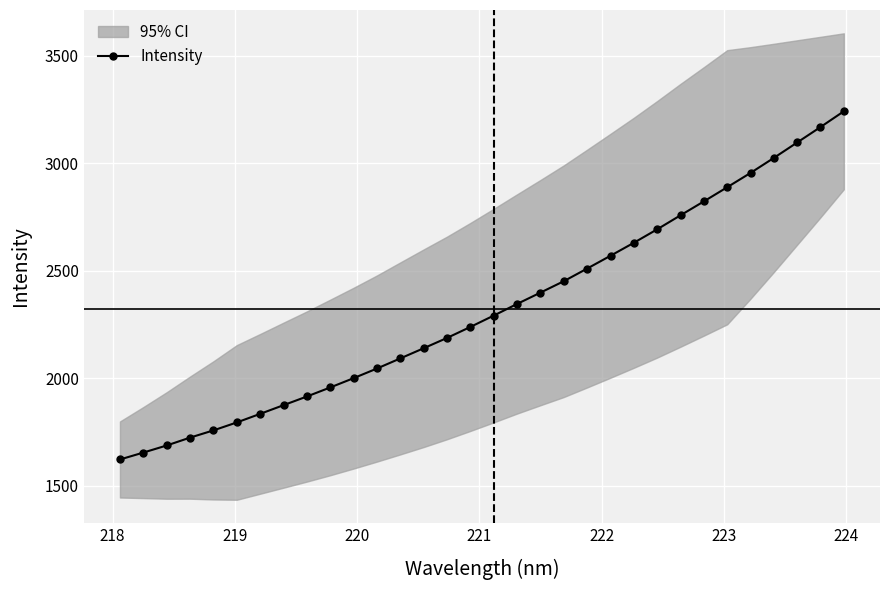

What is the value of the Intensity point at the 19th from the left?

2398.7